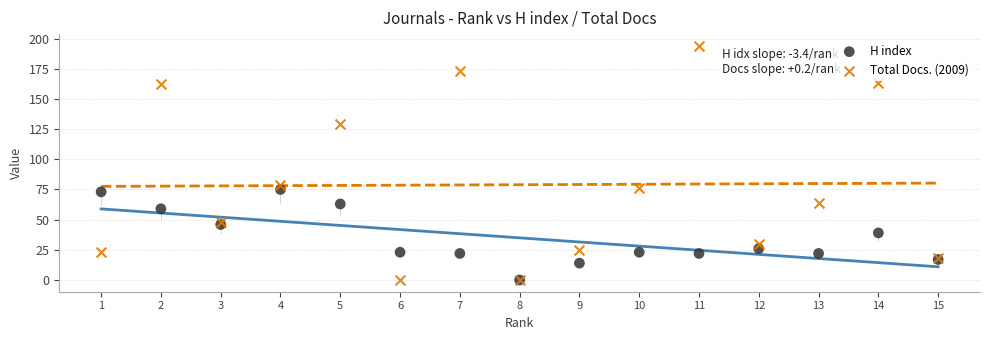

What are all the series names shown in the legend?

H index, Total Docs. (2009)